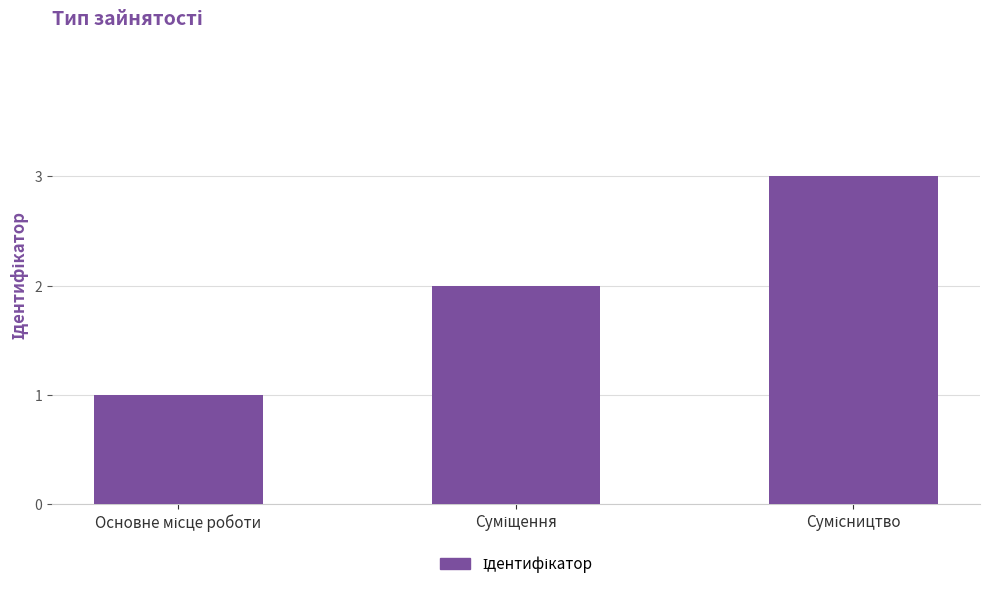

What is the maximum value shown in the chart?

3